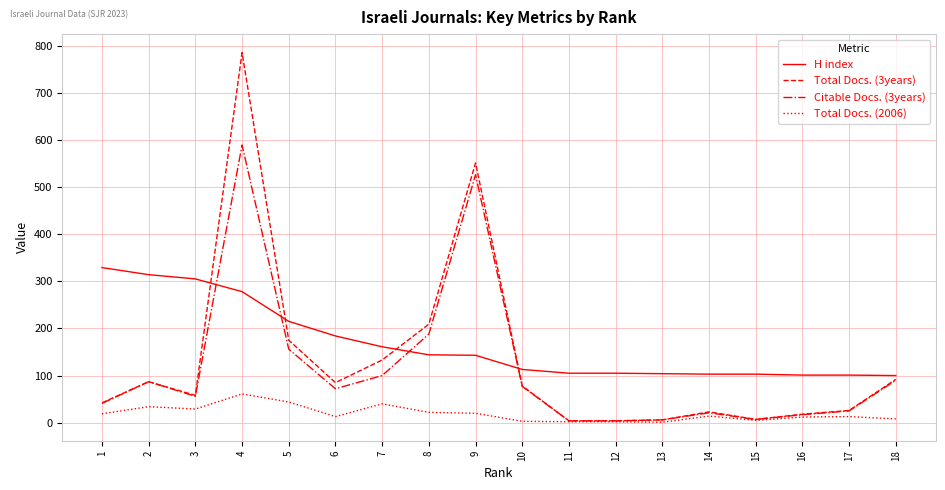

Rank the series by their maximum value, from highest to lowest.

Total Docs. (3years), Citable Docs. (3years), H index, Total Docs. (2006)